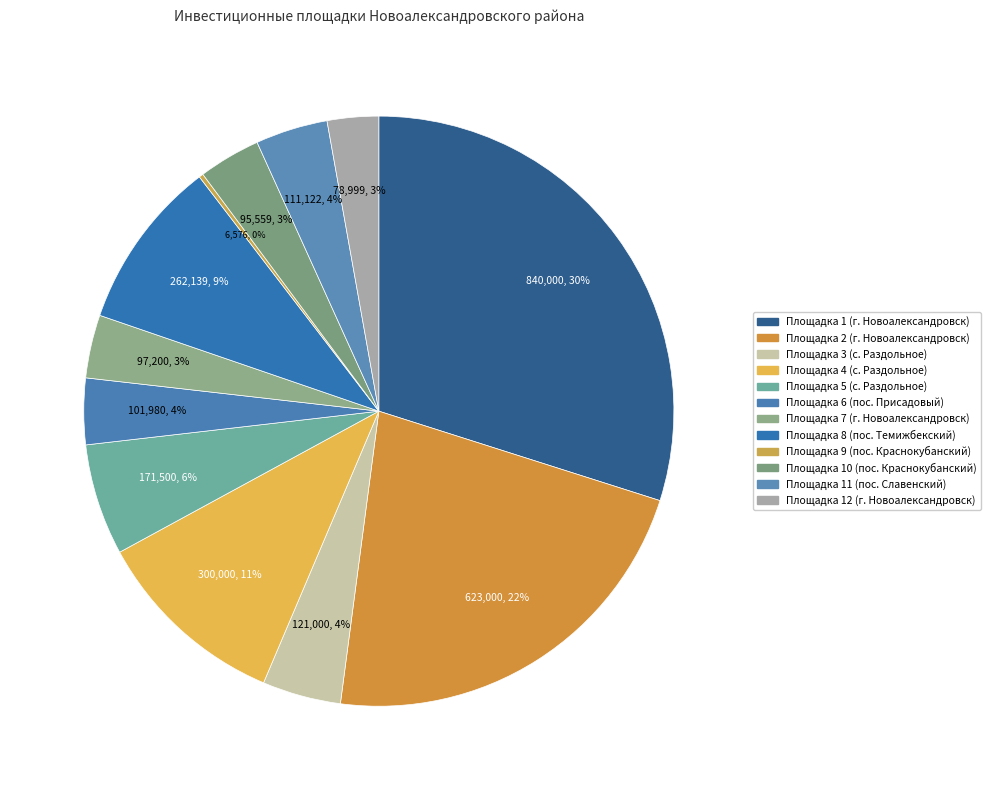

Does Площадка 7 (г. Новоалександровск) account for over 50% of the chart?

No